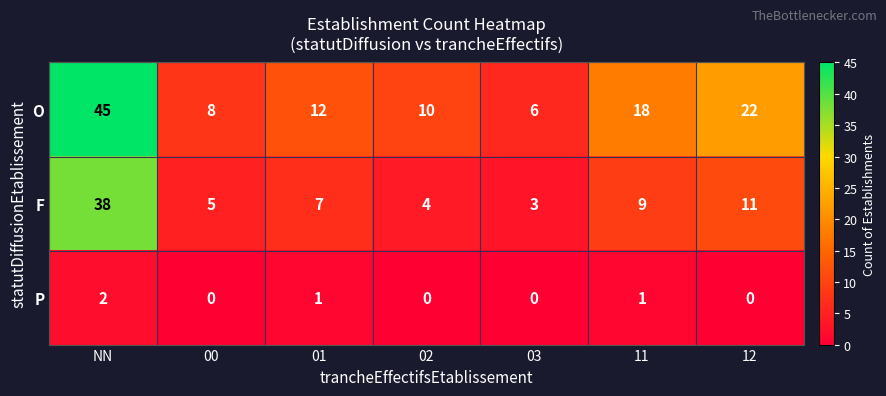

True or false: P has a value of 1 at 11.

True